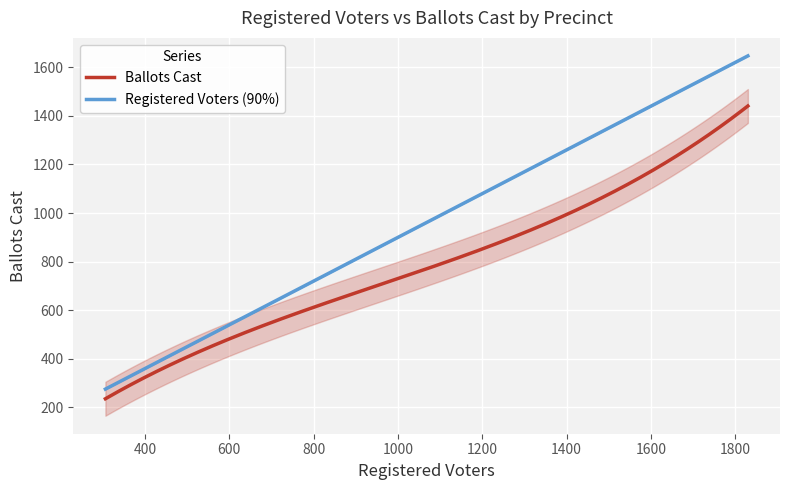

True or false: Registered Voters (90%) and Ballots Cast cross at least once.

False